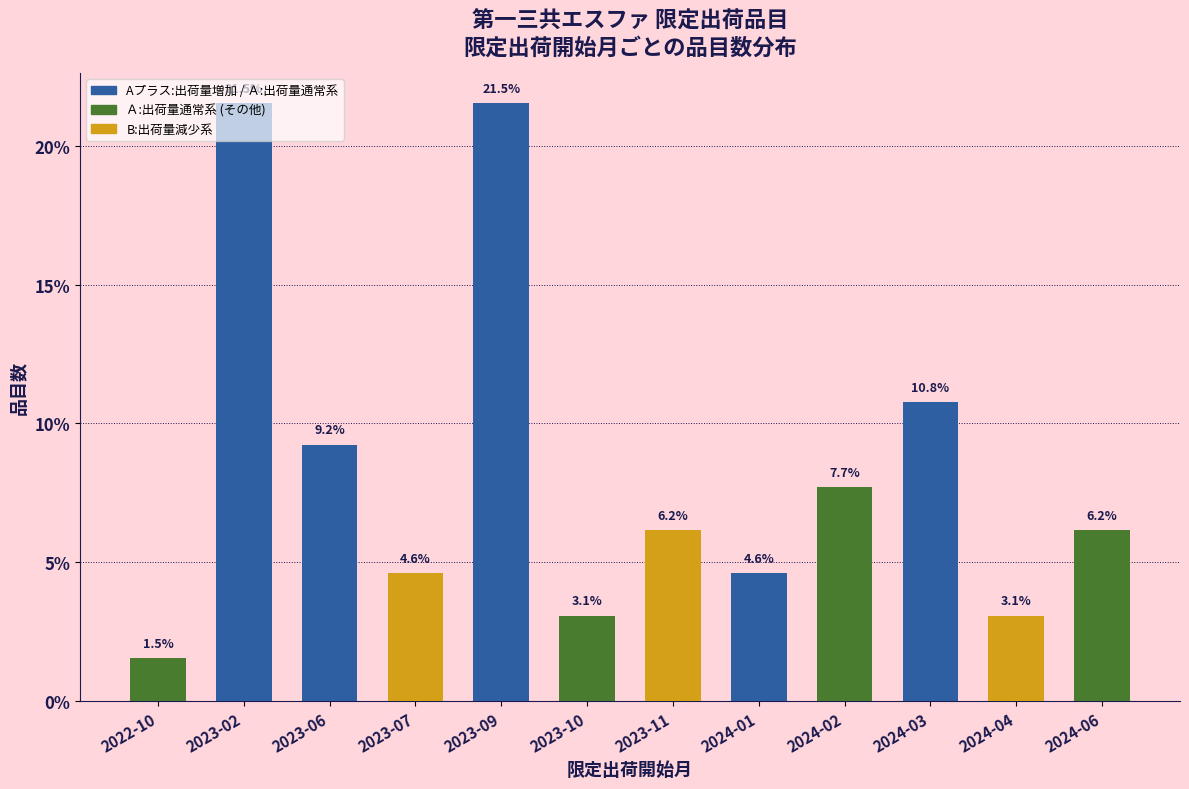

What is the change in value from 2023-10 to 2024-03?

+7.7